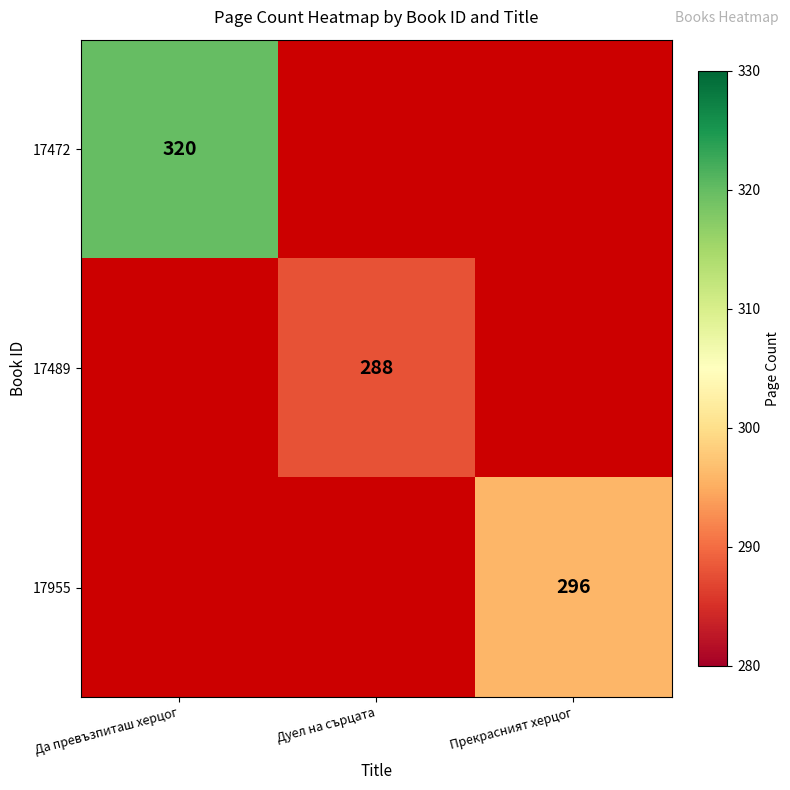

At which category does the chart reach its minimum across all series?

Дуел на сърцата